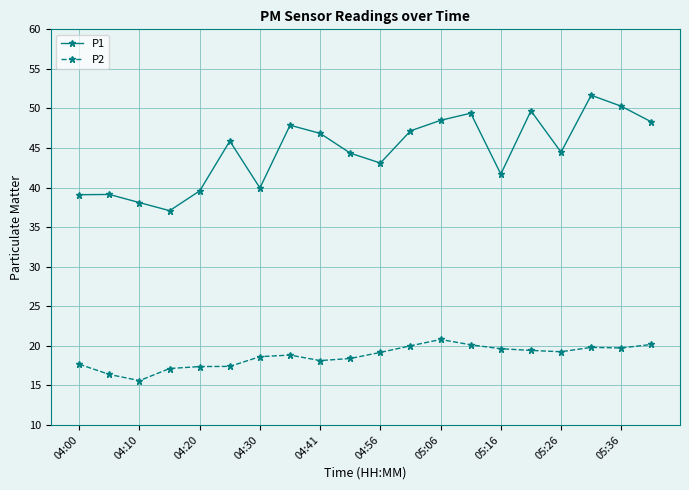

True or false: P1 and P2 cross at least once.

False